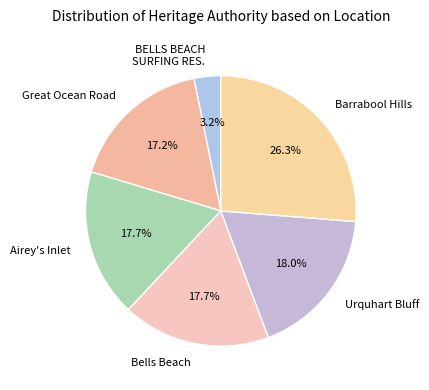

Count the number of slices in the pie.

6